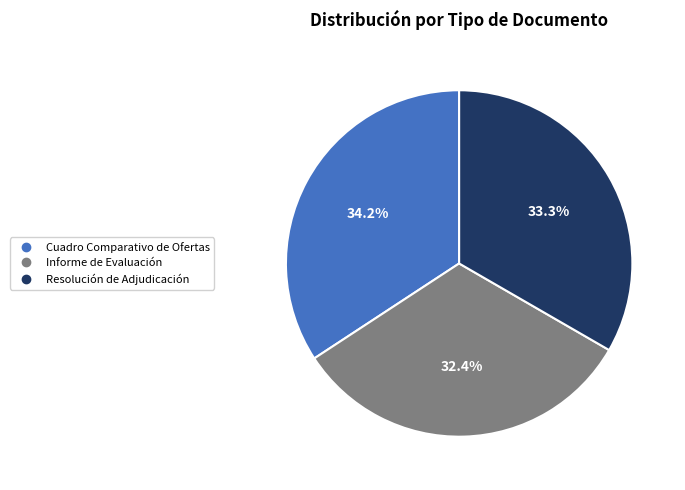

Which category has the smallest portion of the pie?

Informe de Evaluación